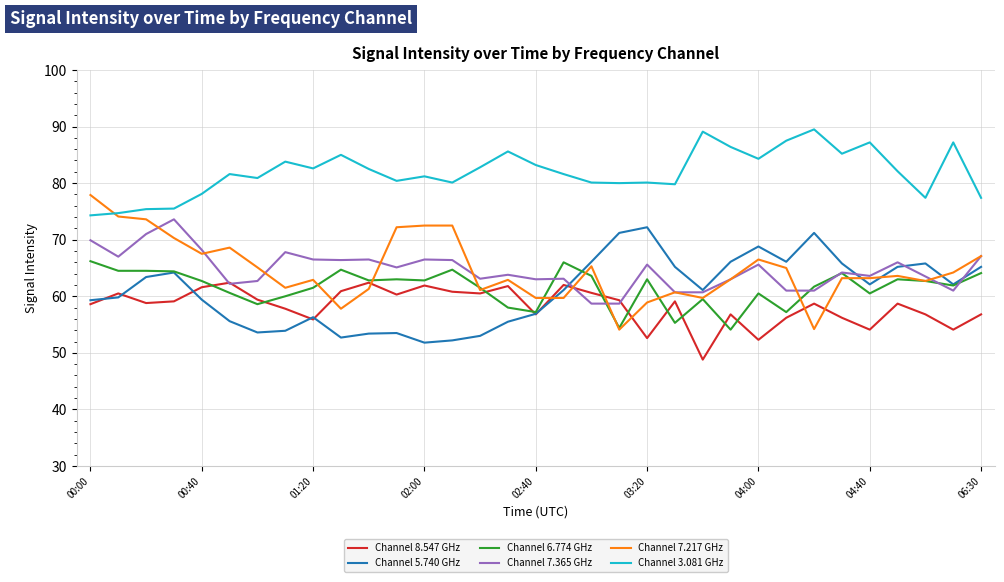

What is the difference between the second highest and minimum values in the Channel 5.740 GHz series?

19.4